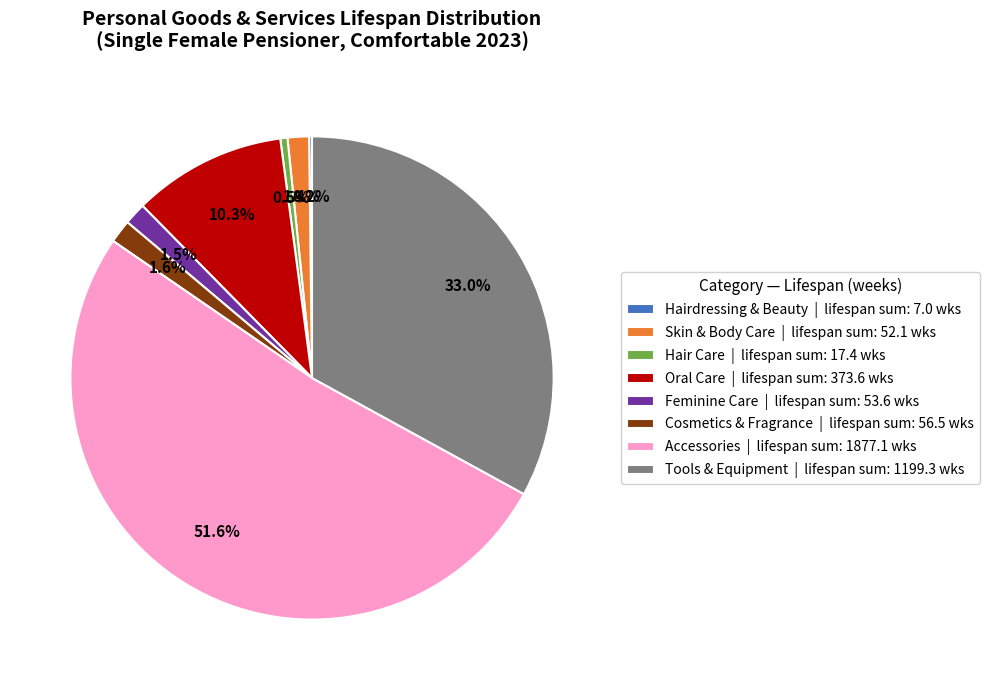

How much of the chart is everything except Cosmetics & Fragrance | lifespan sum: 56.5 wks?

98.4%